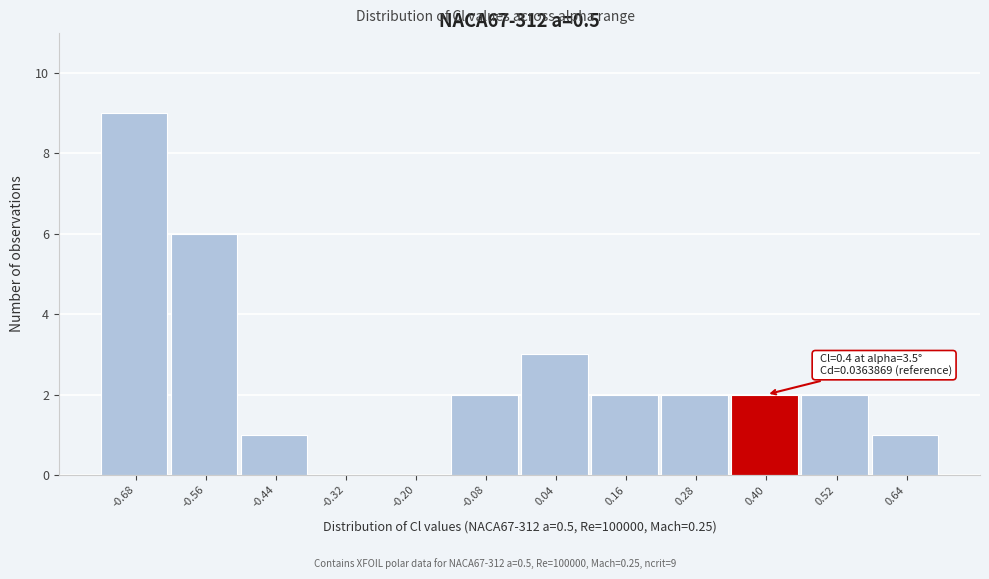

Reading right to left, what are all the values shown in this chart?

0.64=1	0.52=2	0.40=2	0.28=2	0.16=2	0.04=3	-0.08=2	-0.20=0	-0.32=0	-0.44=1	-0.56=6	-0.68=9